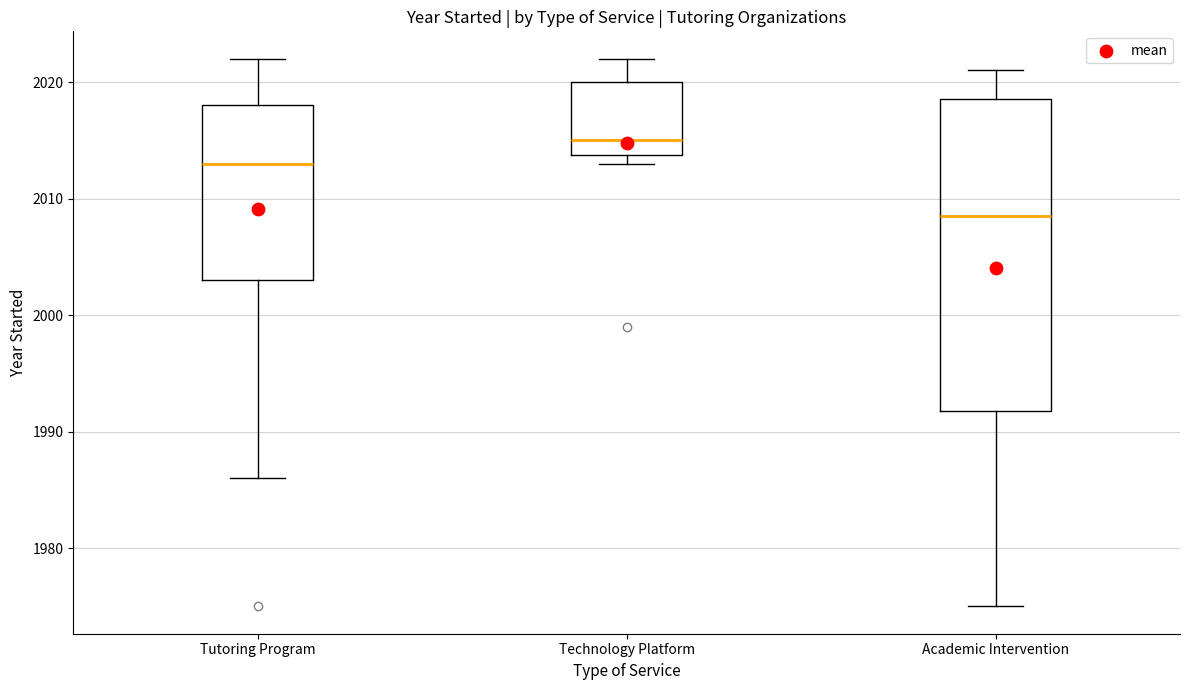

Reading left to right, read every box against the y-axis: the position of its median line, the range the box covers, and the ends of its whiskers. The values are not printed on the chart, so give them approximately, as read against the axis.

Tutoring Program: median 2013, box 2003 to 2018, whiskers 1986 to 2022
Technology Platform: median 2015, box 2014 to 2020, whiskers 2013 to 2022
Academic Intervention: median 2009, box 1992 to 2019, whiskers 1975 to 2021